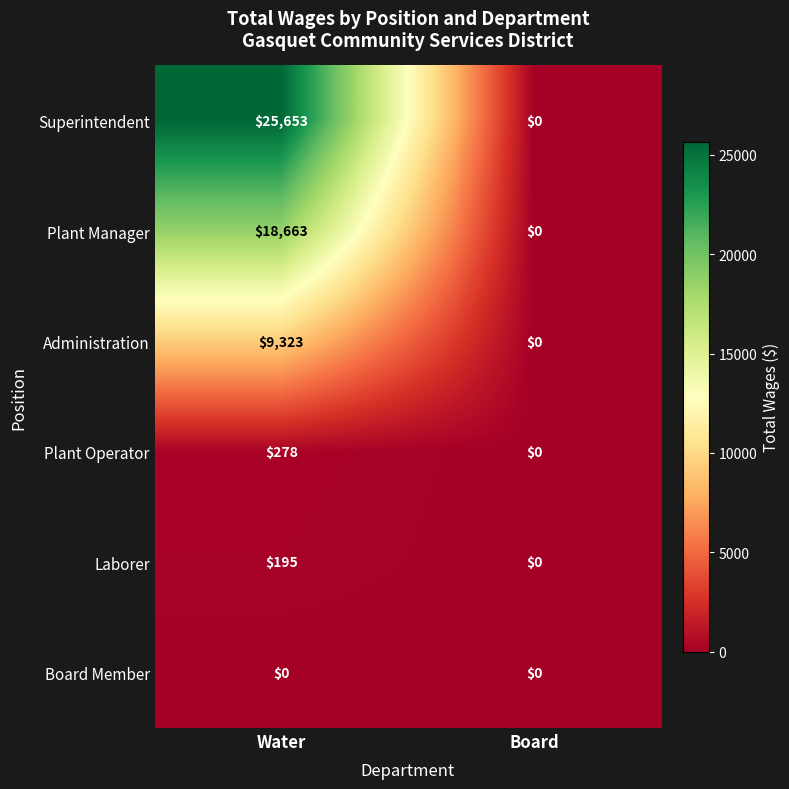

Reading left to right, transcribe all the data shown in this chart.

Superintendent: Water=25653	Board=0
Plant Manager: Water=18663	Board=0
Administration: Water=9323	Board=0
Plant Operator: Water=278	Board=0
Laborer: Water=195	Board=0
Board Member: Water=0	Board=0